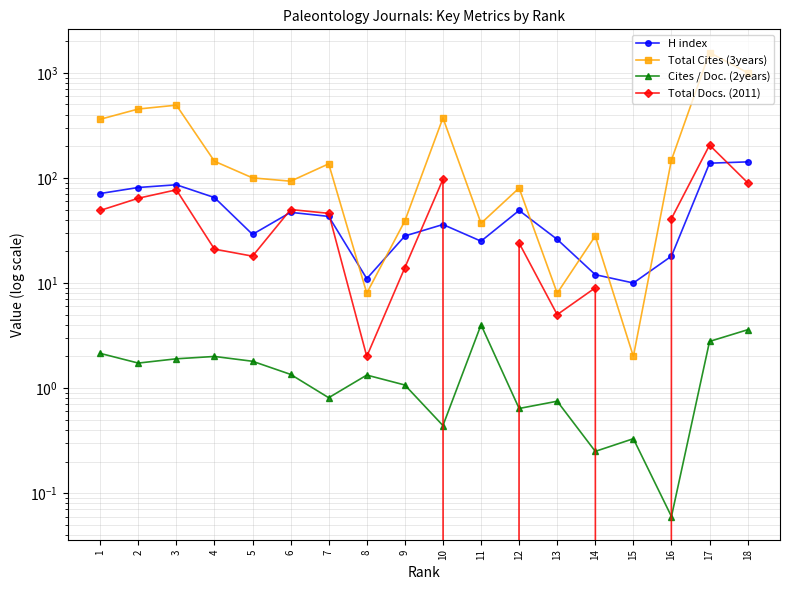

How many data points does each series have?

18